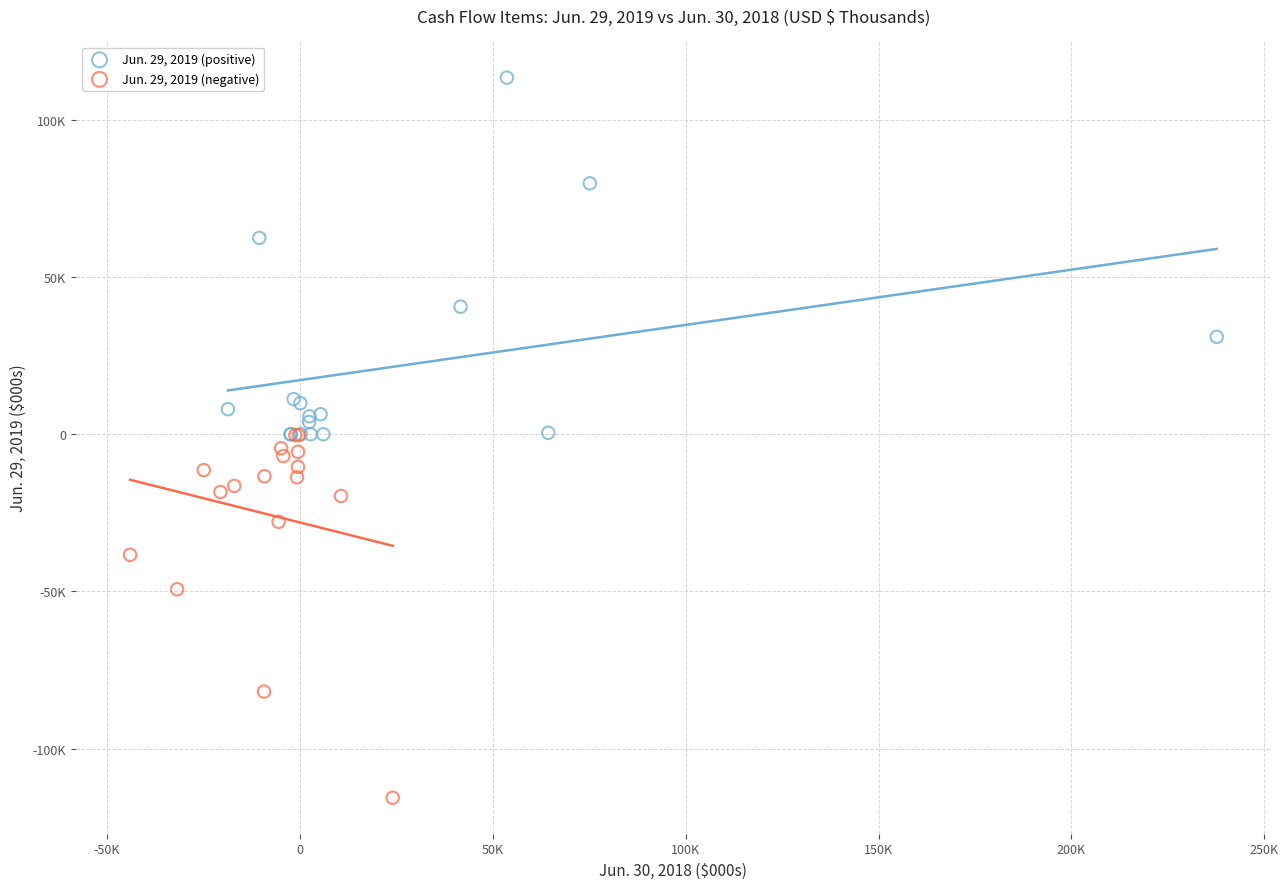

Which series contains the lowest Y value?

Jun. 29, 2019 (negative)